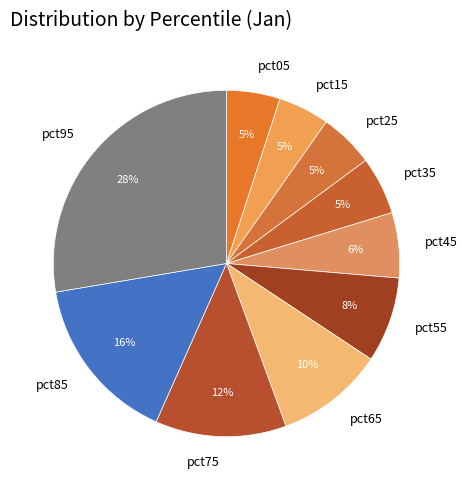

Is pct25 the majority of the pie?

No